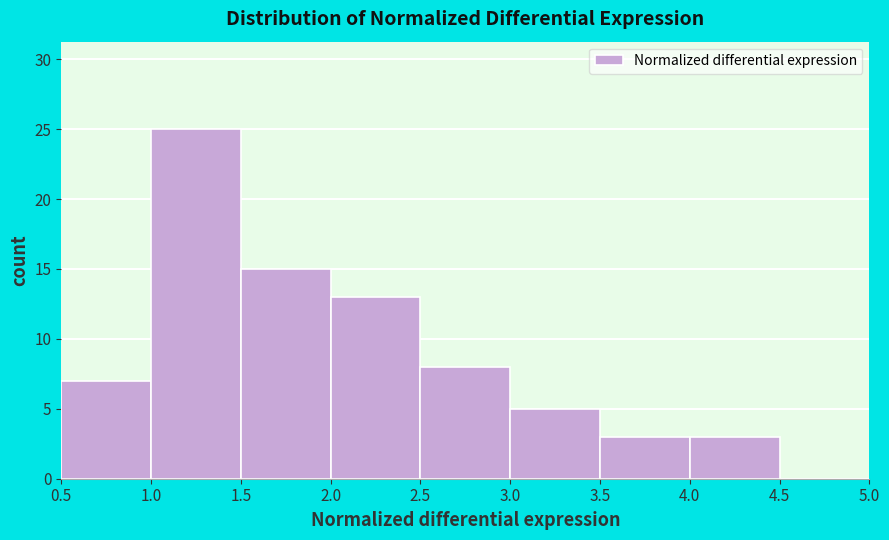

How tall is the bar that spans 1.0 to 1.5 on the x-axis? The values are not printed on the chart, so give them approximately, as read against the axis.

25